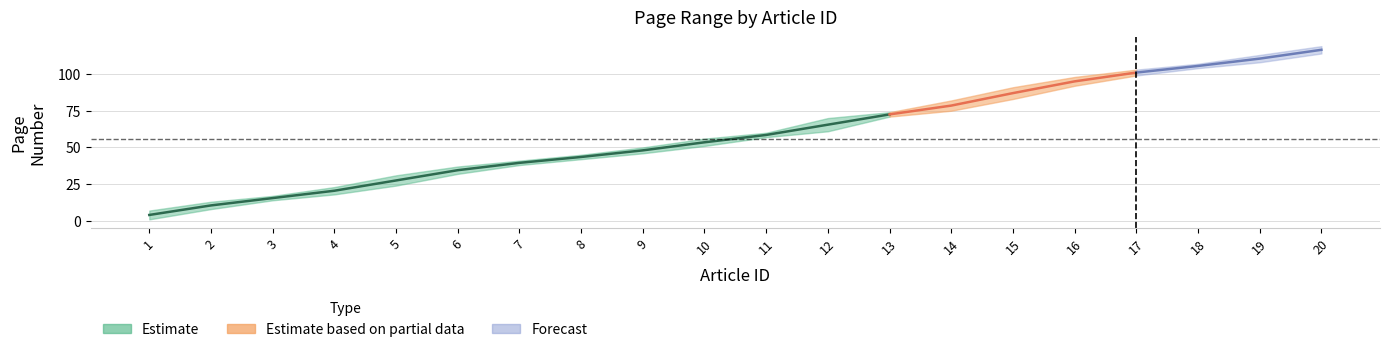

Which has a higher value, 5 or 19?

19